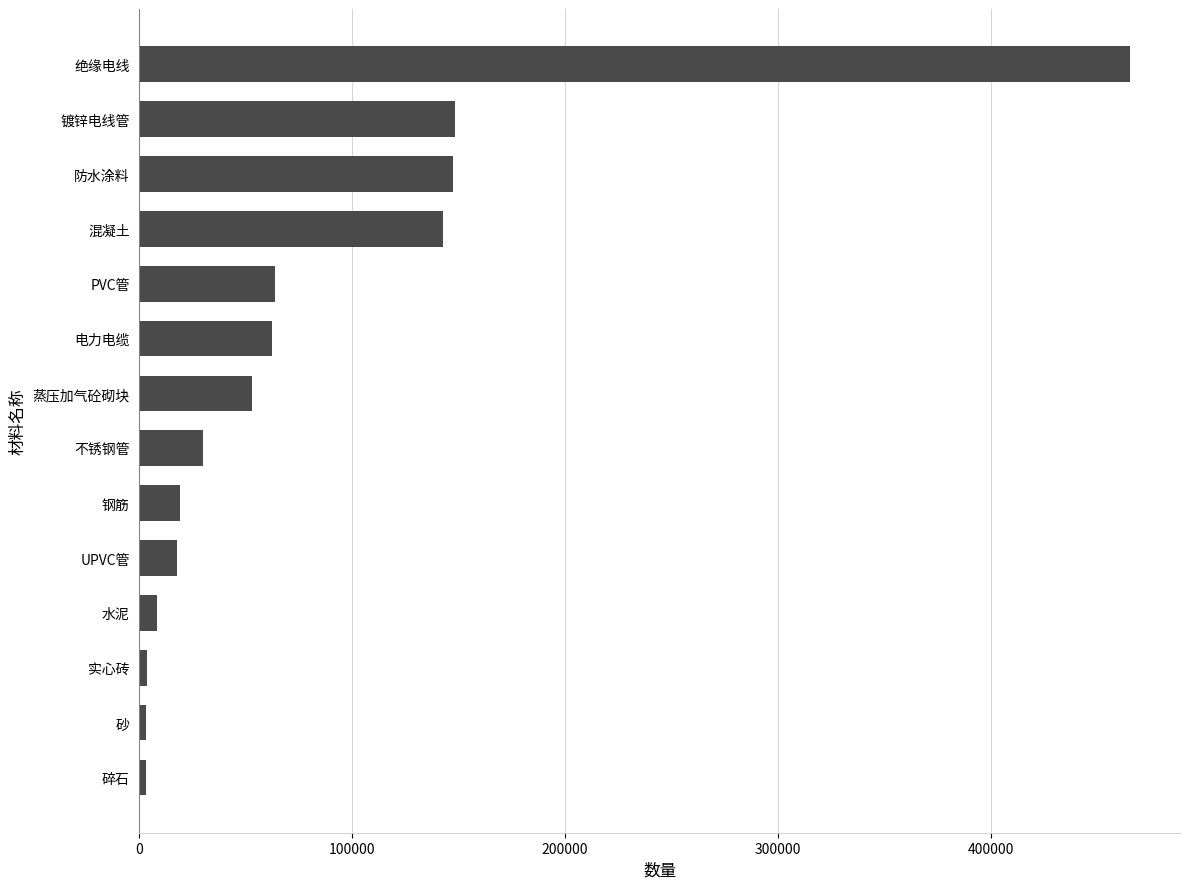

What is the difference between the values at 混凝土 and PVC管?

78992.8